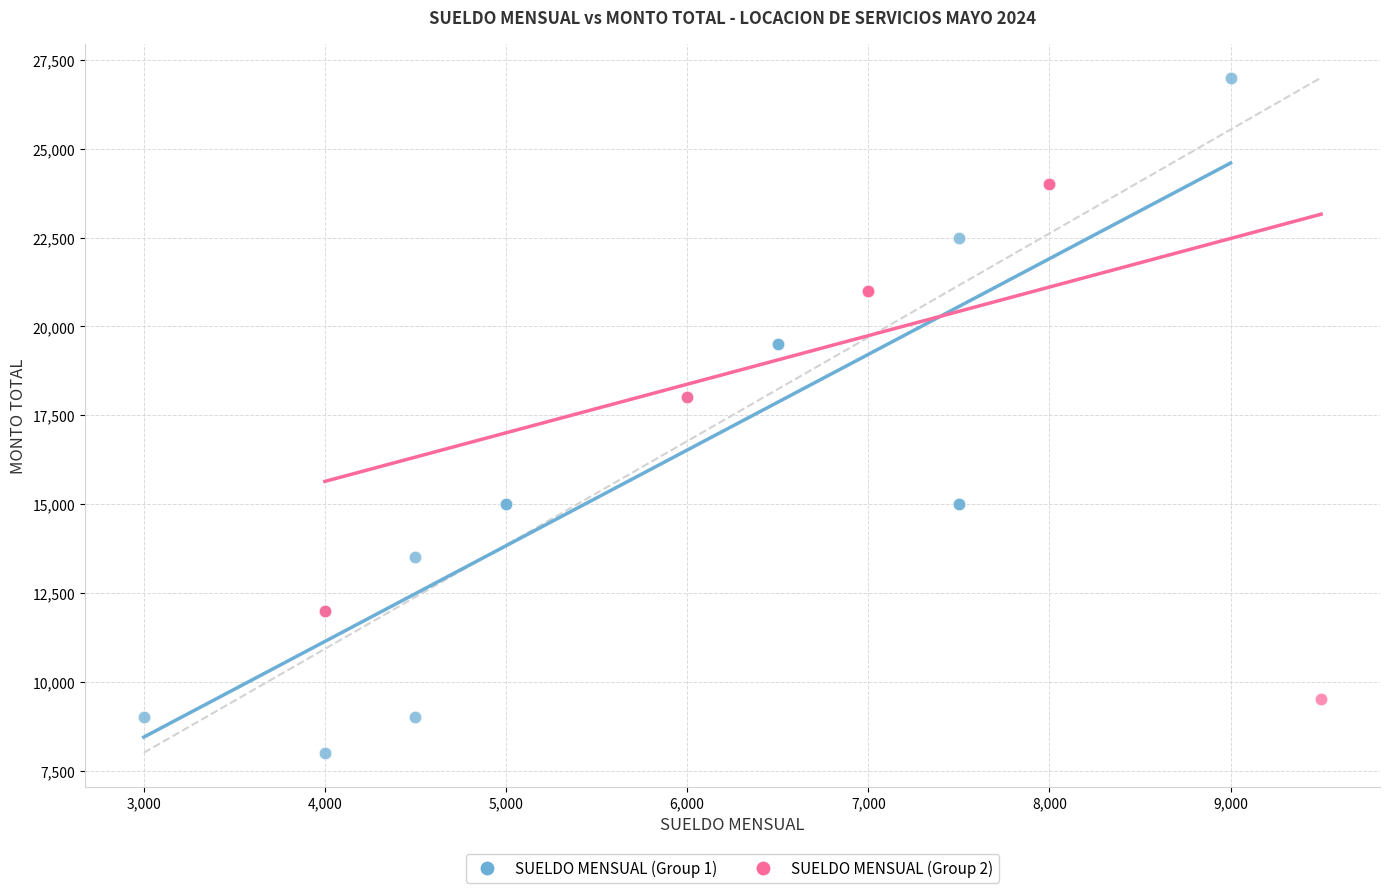

Which series contains the lowest Y value?

SUELDO MENSUAL (Group 1)